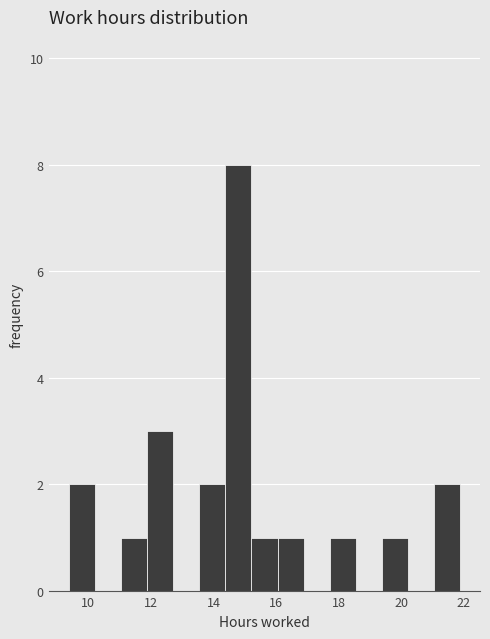

Reading left to right, list every bar in this chart as the range it spans on the x-axis followed by its height. Neither the bar edges nor the heights are printed on the chart, so give them approximately, as read against the axes.

9.4 to 10.2: 2
10.2 to 11.0: 0
11.0 to 11.8: 1
11.8 to 12.8: 3
12.8 to 13.6: 0
13.6 to 14.4: 2
14.4 to 15.2: 8
15.2 to 16.0: 1
16.0 to 16.8: 1
16.8 to 17.8: 0
17.8 to 18.6: 1
18.6 to 19.4: 0
19.4 to 20.2: 1
20.2 to 21.0: 0
21.0 to 22.0: 2